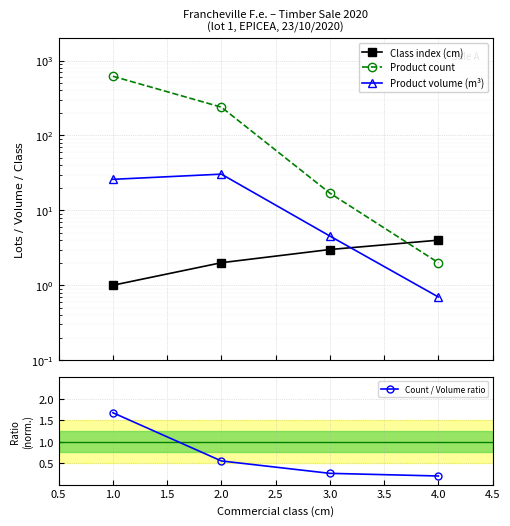

What is the value of the Product count point at the 4th from the left?

2.0